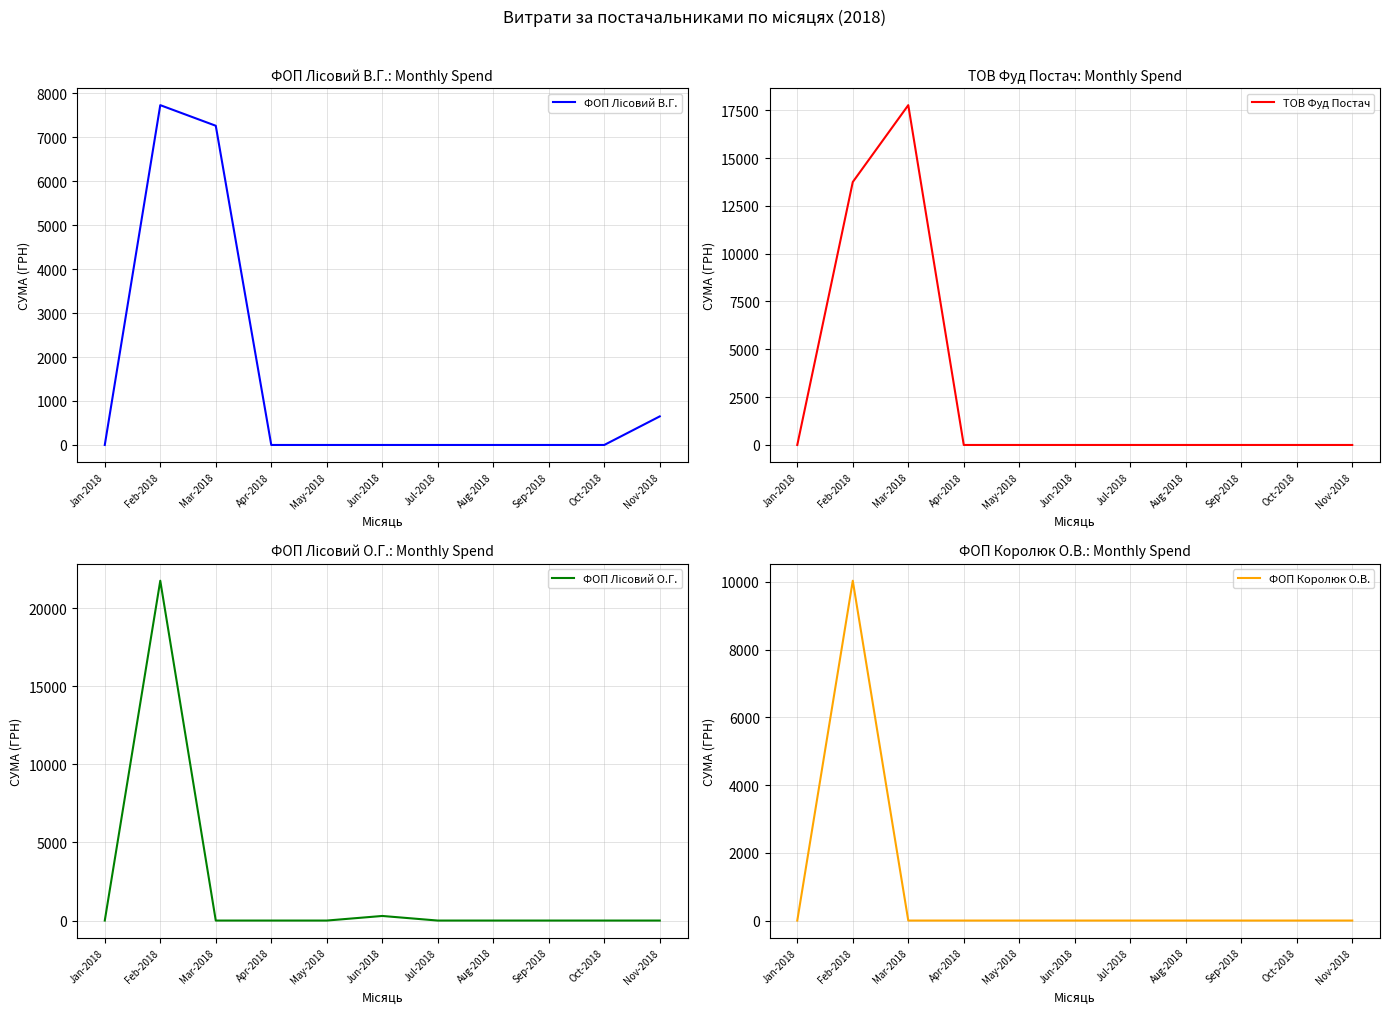

Is the value of ФОП Королюк О.В. at Apr-2018 greater than the value of ФОП Лісовий В.Г. at Jan-2018?

No